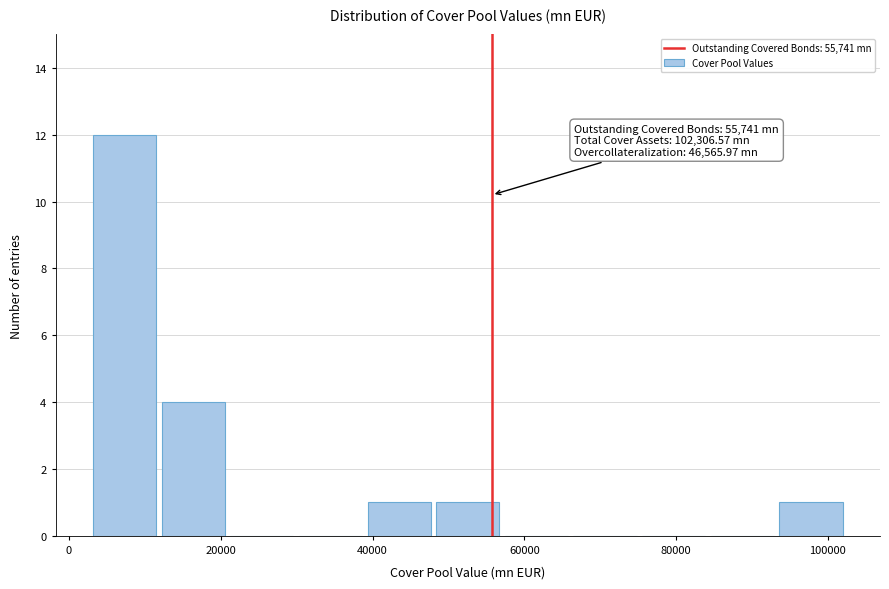

Which range on the x-axis has the tallest bar?

2000 to 12000